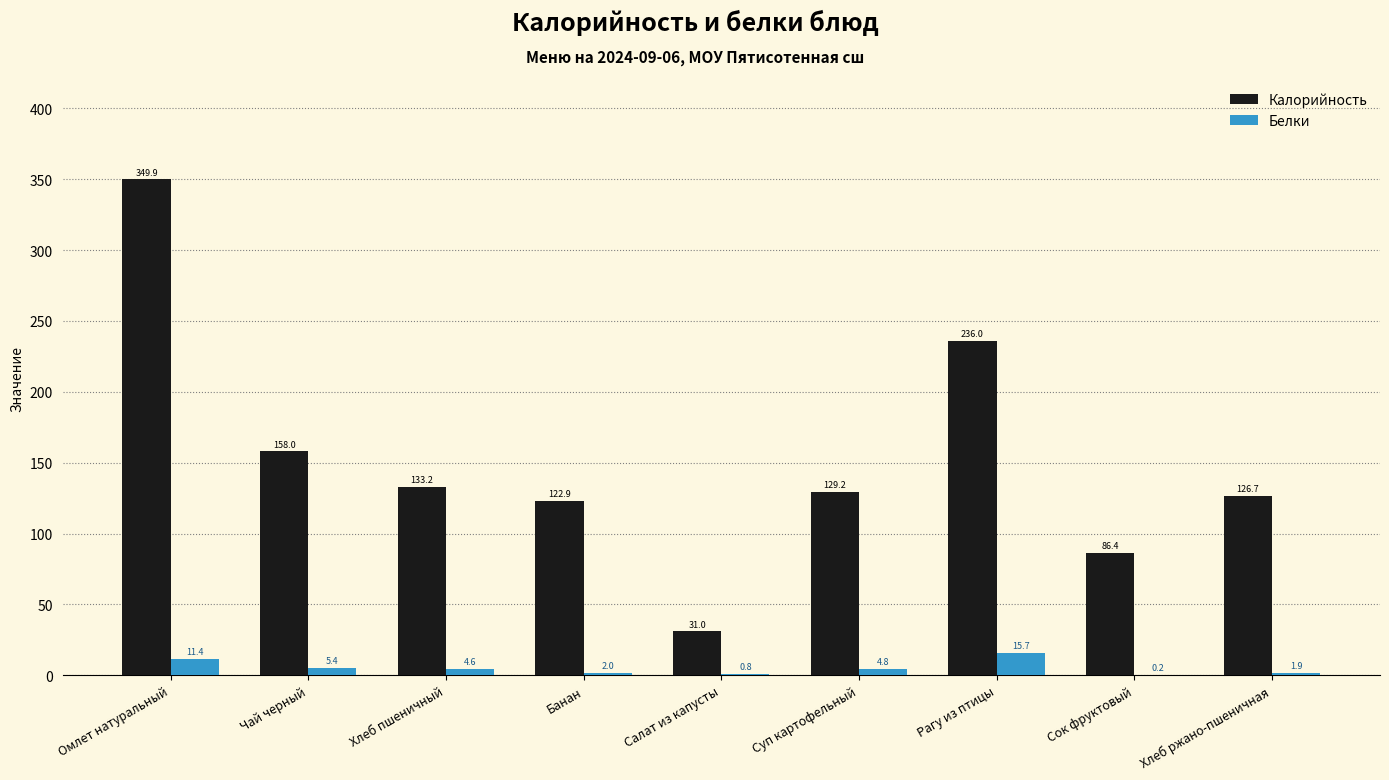

What is the highest value of the Калорийность series?

349.9